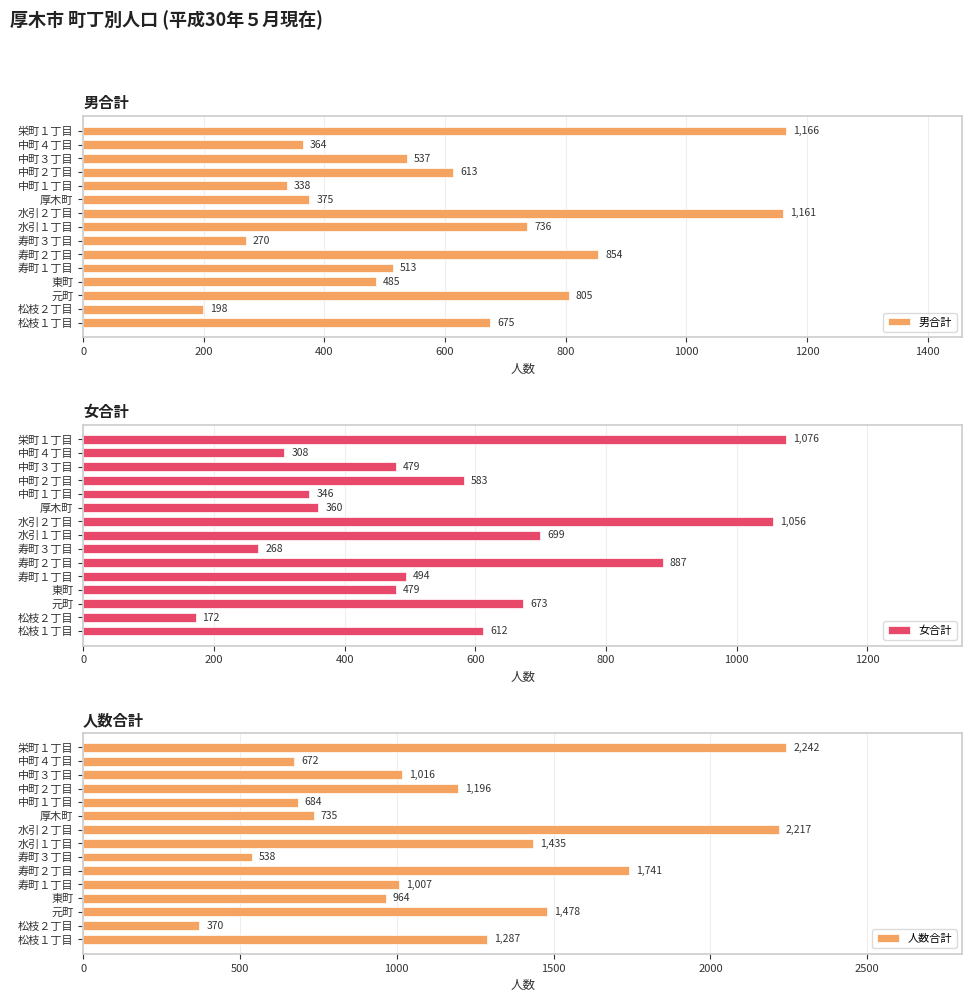

What is the smallest value displayed?

172